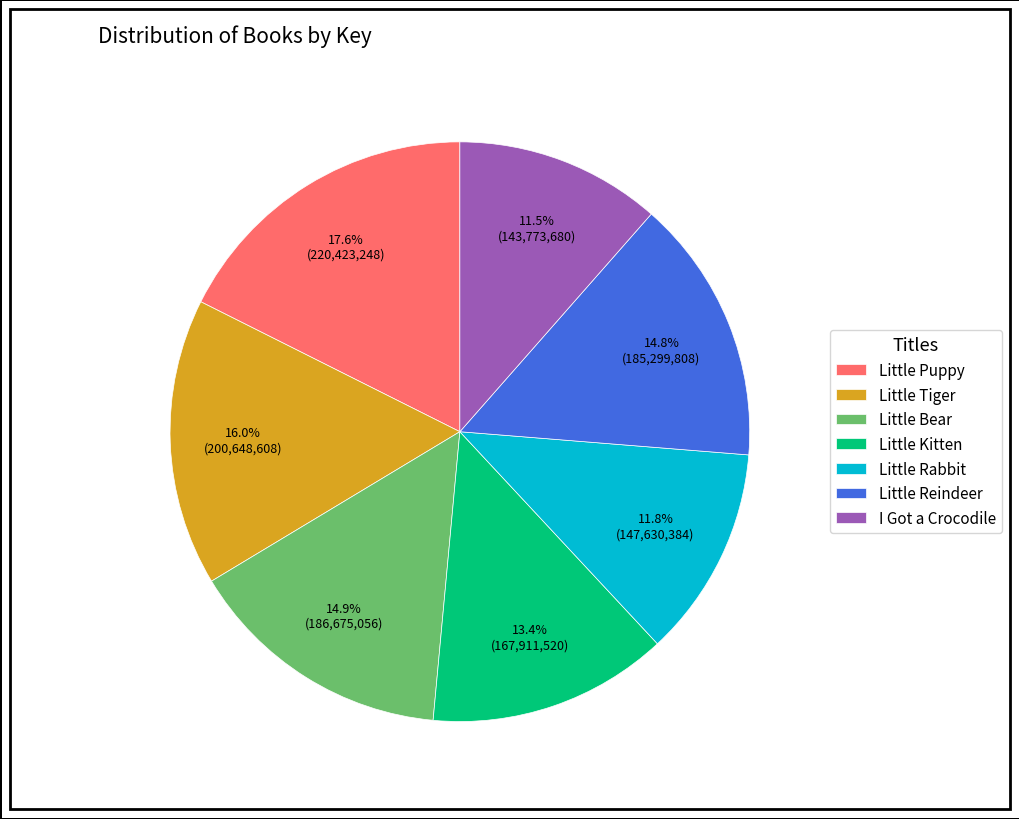

Which slice is the largest?

Little Puppy